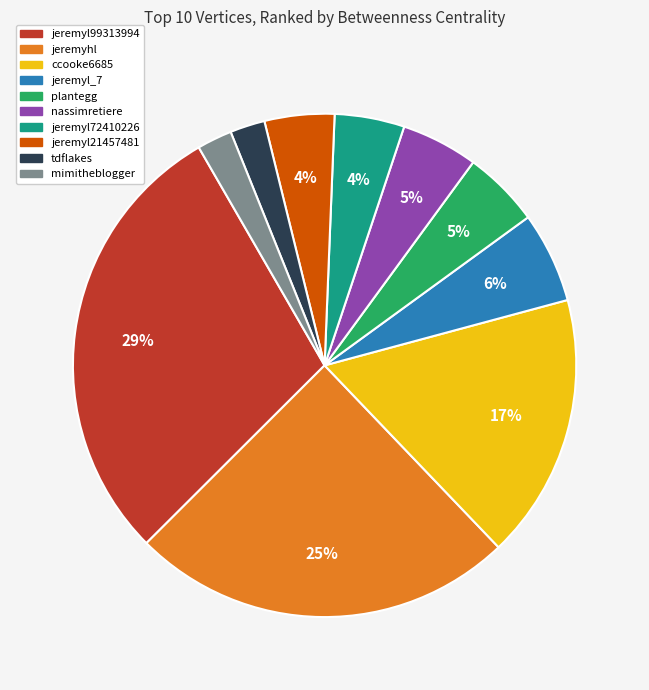

How many slices are in this pie chart?

10